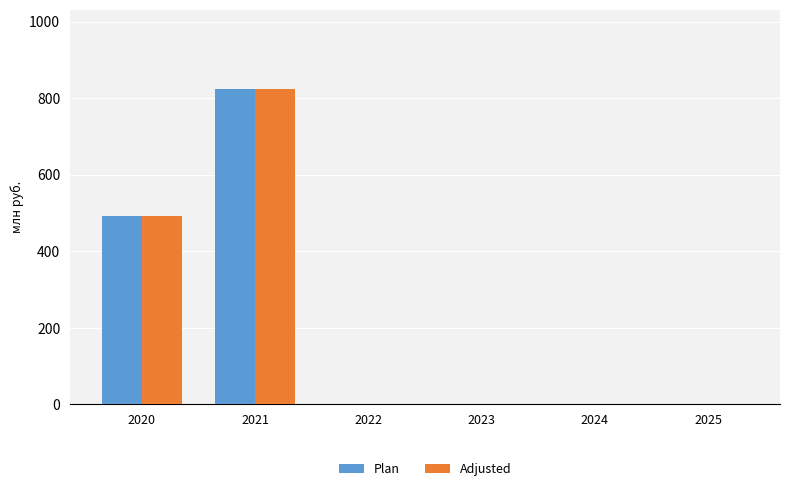

Reading left to right, extract all data points from this chart.

Plan: 491.9	824.7	0.0	0.0	0.0	0.0
Adjusted: 491.9	824.7	0.0	0.0	0.0	0.0